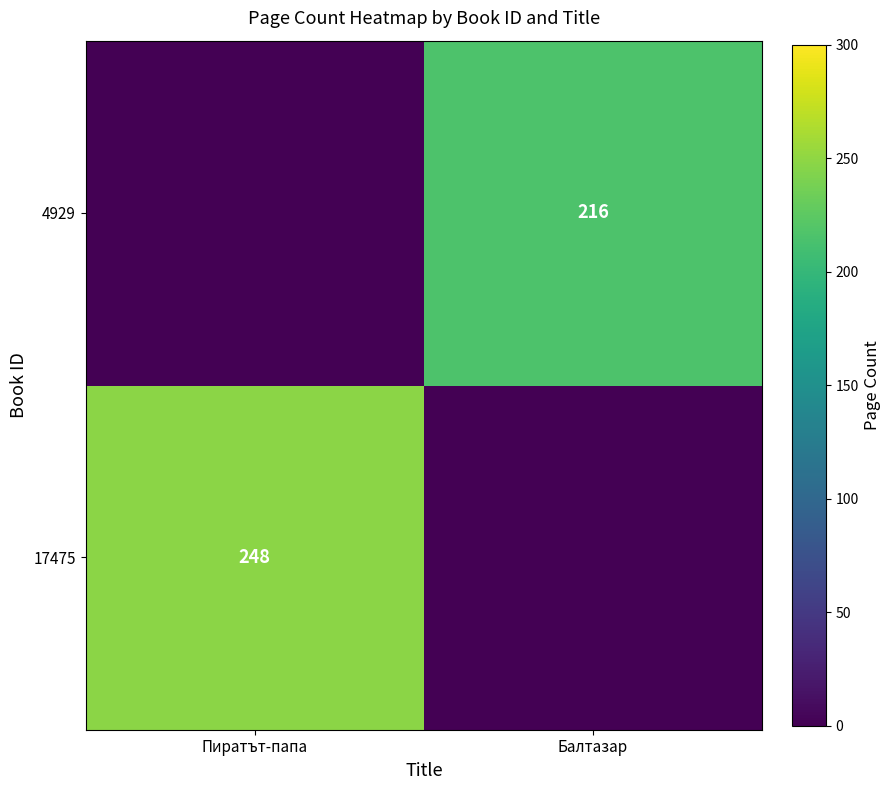

What is the maximum value shown in the chart?

248